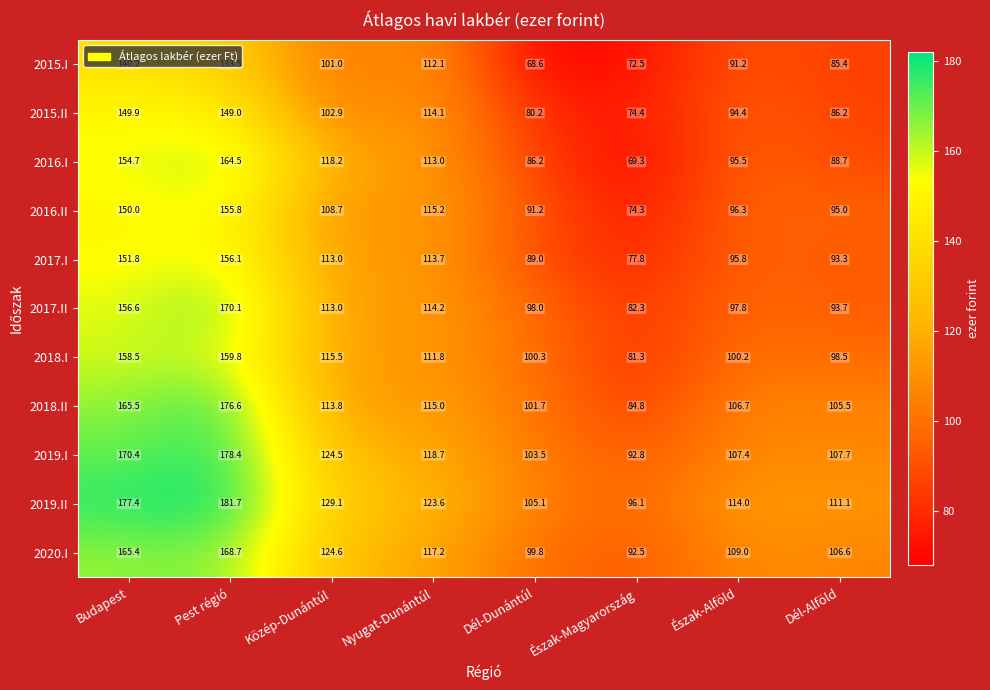

List the series in order of their peak value, highest first.

2019.II, 2019.I, 2018.II, 2017.II, 2020.I, 2016.I, 2018.I, 2017.I, 2016.II, 2015.II, 2015.I